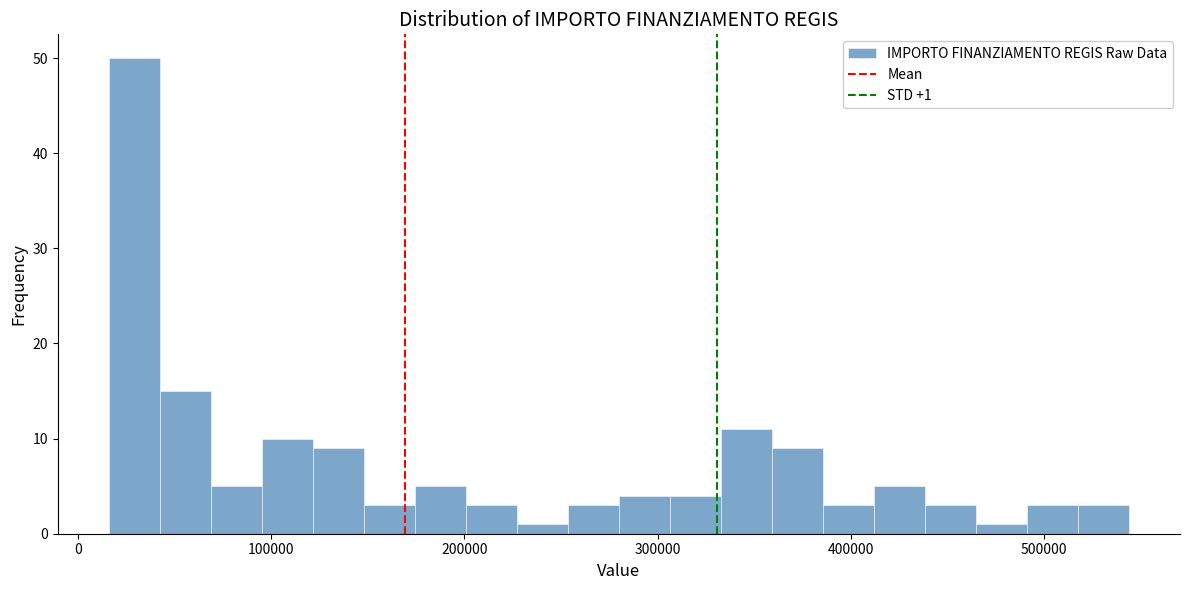

Around what value on the x-axis is the tallest bar? Give the approximate position of its centre, as read against the axis.

30000